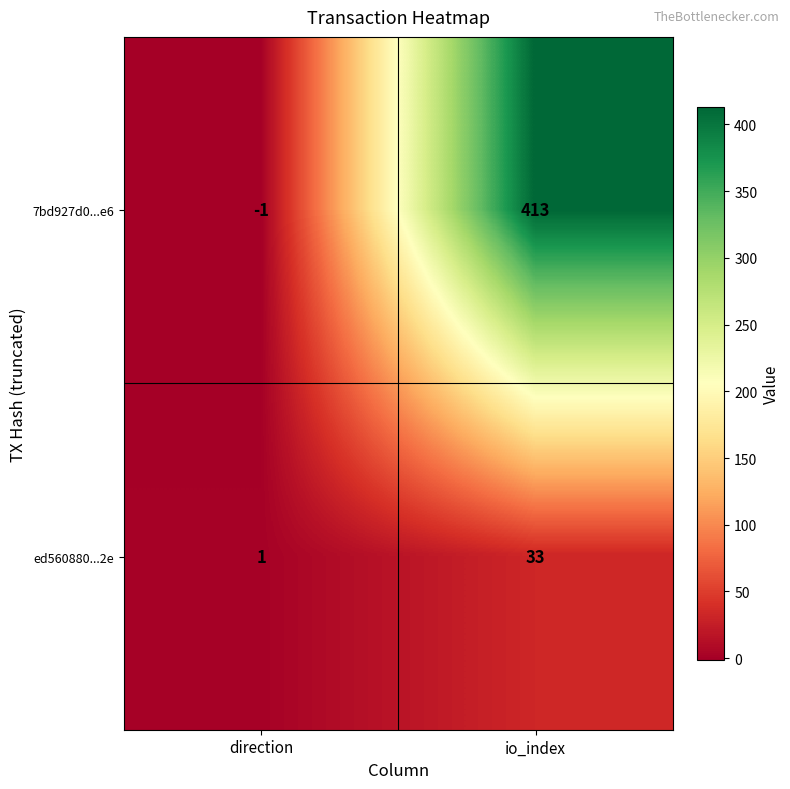

What is the sum of all ed560880...2e values?

34